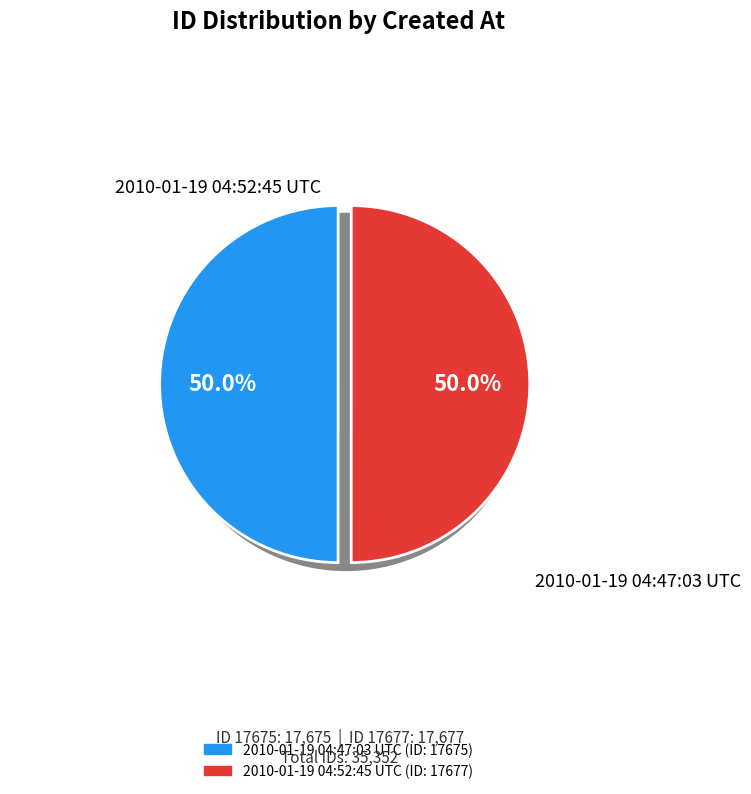

The 2010-01-19 04:47:03 UTC slice represents 50% of the pie. True or false?

True